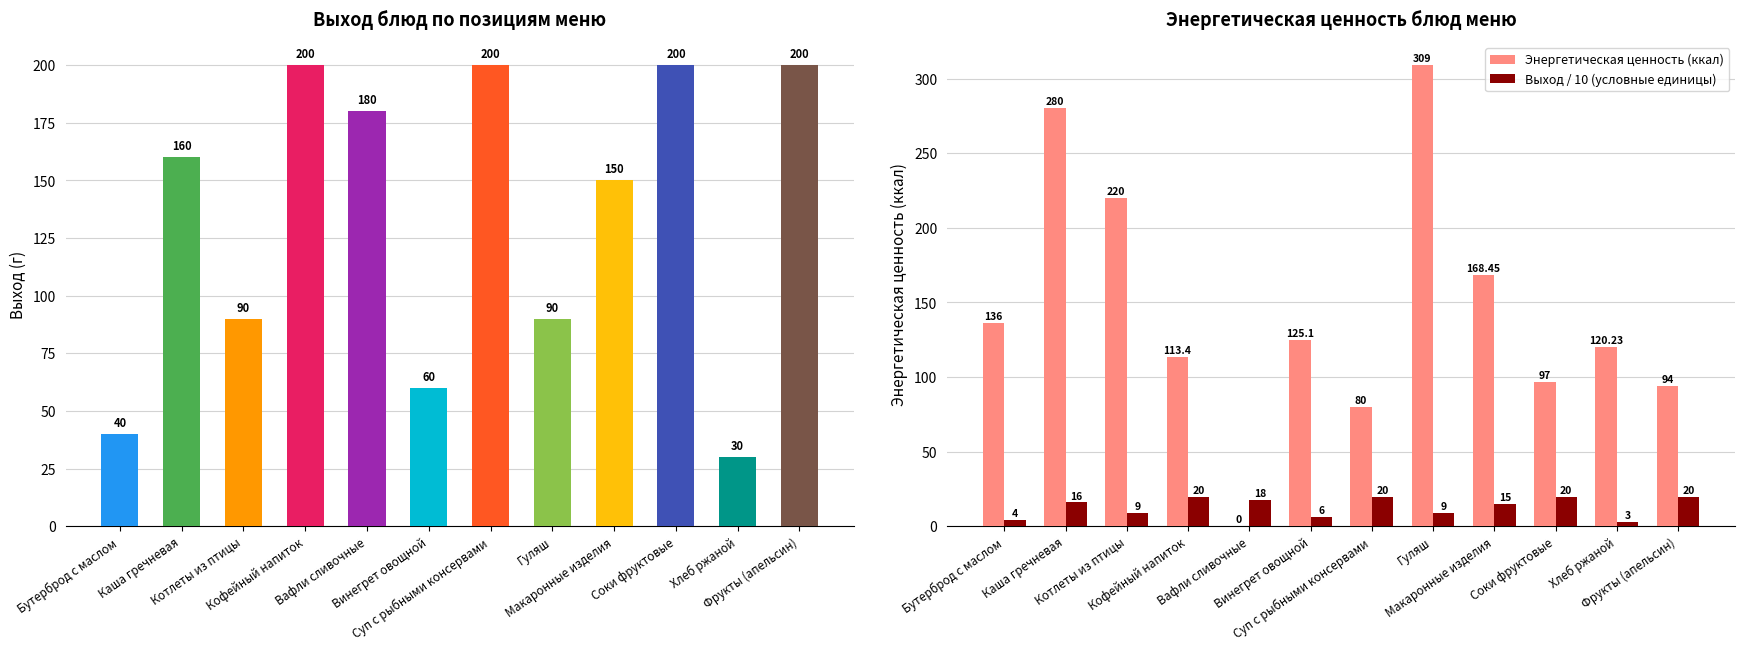

Are the bars horizontal?

No